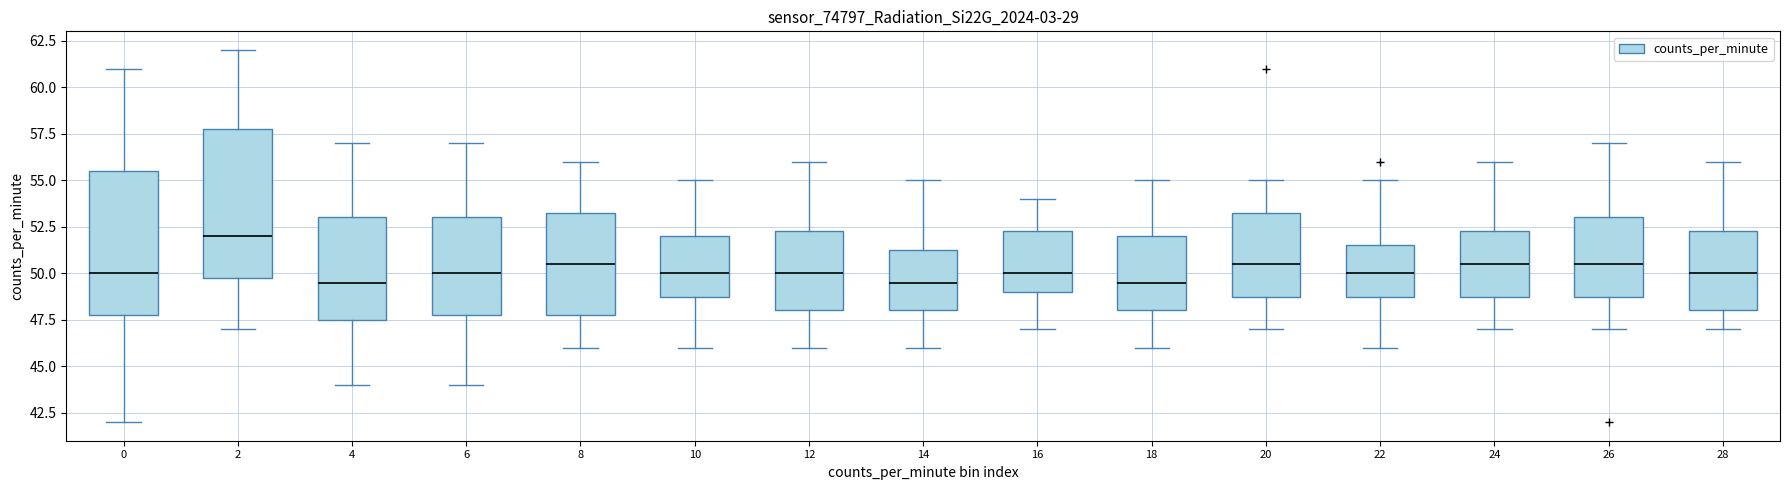

Reading left to right, read every box against the y-axis: the position of its median line, the range the box covers, and the ends of its whiskers. The values are not printed on the chart, so give them approximately, as read against the axis.

0: median 50.0, box 48.0 to 55.5, whiskers 42.0 to 61.0
2: median 52.0, box 50.0 to 58.0, whiskers 47.0 to 62.0
4: median 49.5, box 47.5 to 53.0, whiskers 44.0 to 57.0
6: median 50.0, box 48.0 to 53.0, whiskers 44.0 to 57.0
8: median 50.5, box 48.0 to 53.5, whiskers 46.0 to 56.0
10: median 50.0, box 49.0 to 52.0, whiskers 46.0 to 55.0
12: median 50.0, box 48.0 to 52.5, whiskers 46.0 to 56.0
14: median 49.5, box 48.0 to 51.5, whiskers 46.0 to 55.0
16: median 50.0, box 49.0 to 52.5, whiskers 47.0 to 54.0
18: median 49.5, box 48.0 to 52.0, whiskers 46.0 to 55.0
20: median 50.5, box 49.0 to 53.5, whiskers 47.0 to 55.0
22: median 50.0, box 49.0 to 51.5, whiskers 46.0 to 55.0
24: median 50.5, box 49.0 to 52.5, whiskers 47.0 to 56.0
26: median 50.5, box 49.0 to 53.0, whiskers 47.0 to 57.0
28: median 50.0, box 48.0 to 52.5, whiskers 47.0 to 56.0